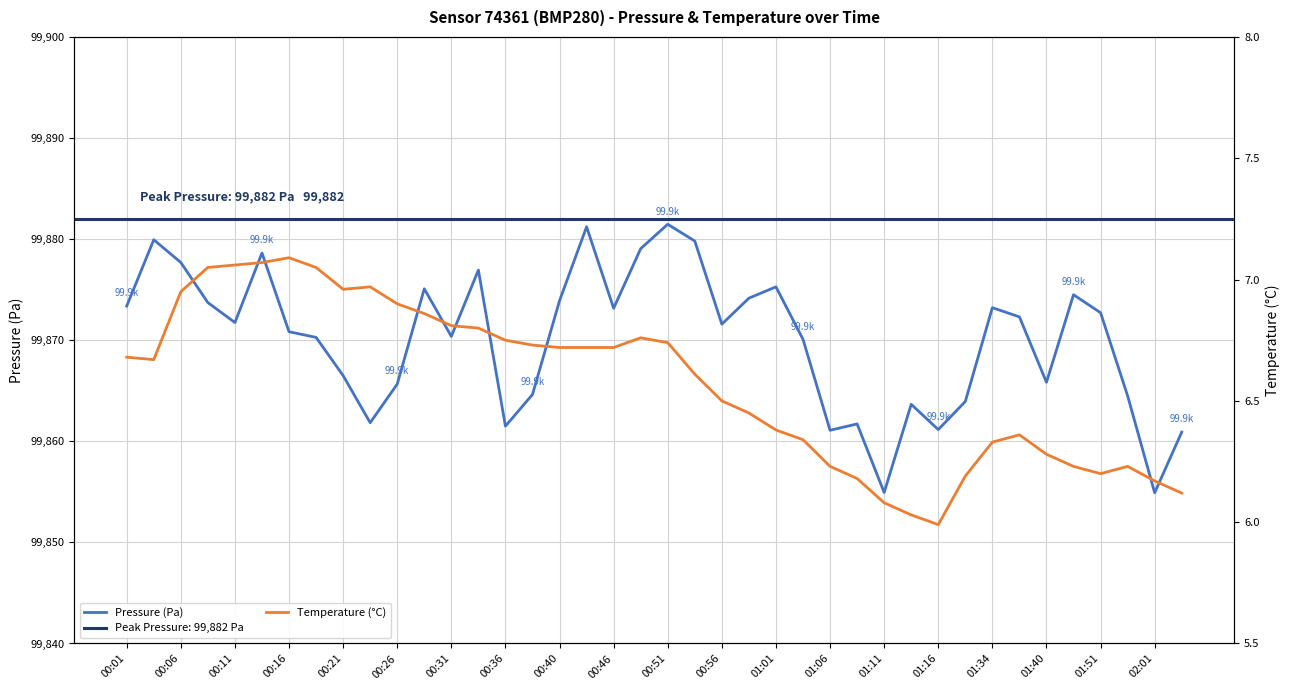

Rank the series by their average value, from highest to lowest.

Pressure (Pa), Temperature (°C)